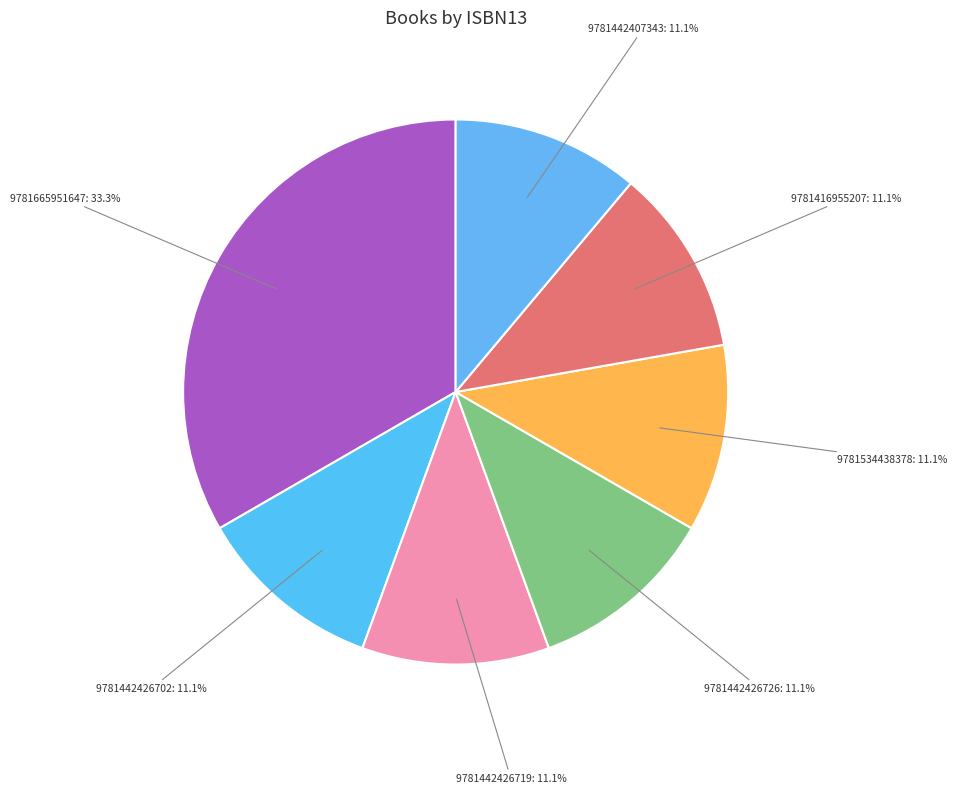

What is the ratio of the value at 9781442407343 to the value at 9781442426702?

1.0